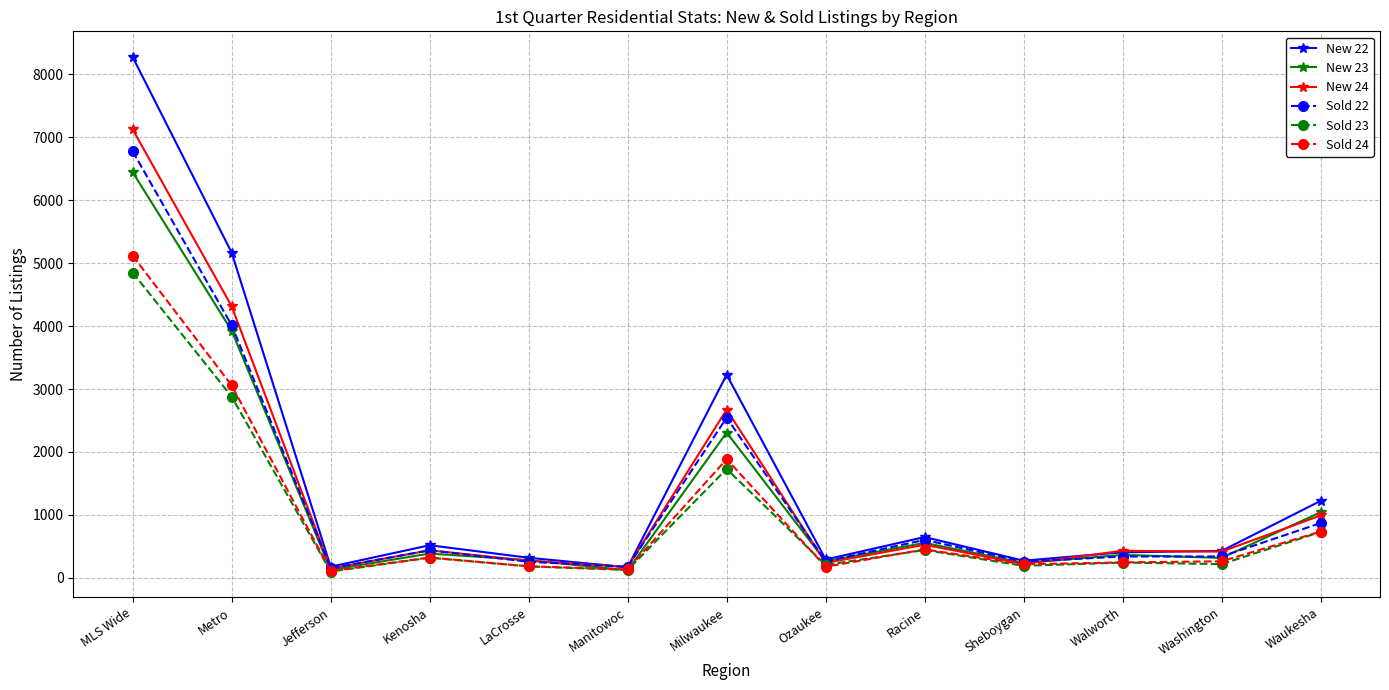

Which category has the highest value in the Sold 24 series?

MLS Wide